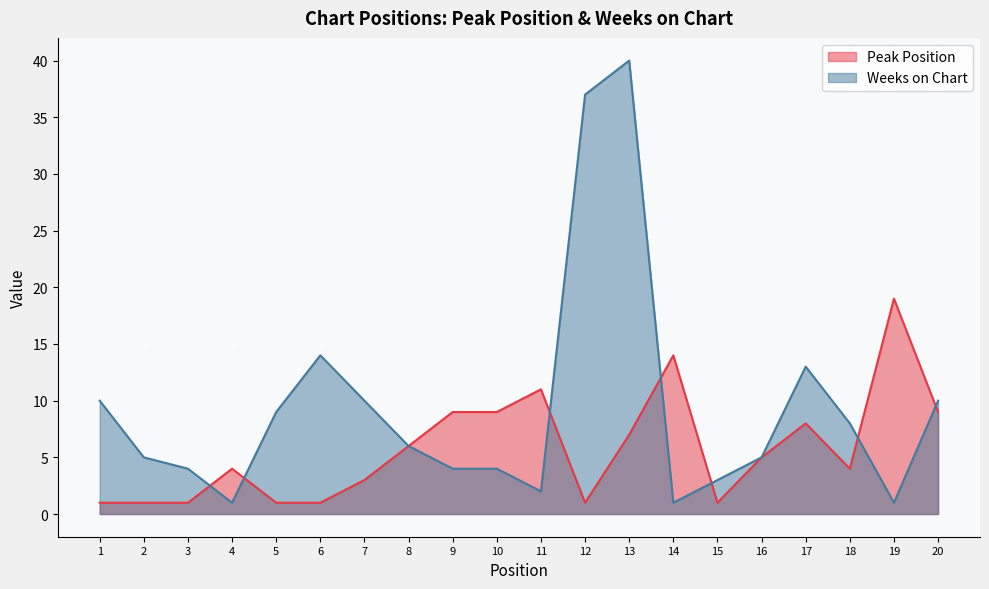

The value of Peak Position at 15 is 1. True or false?

False